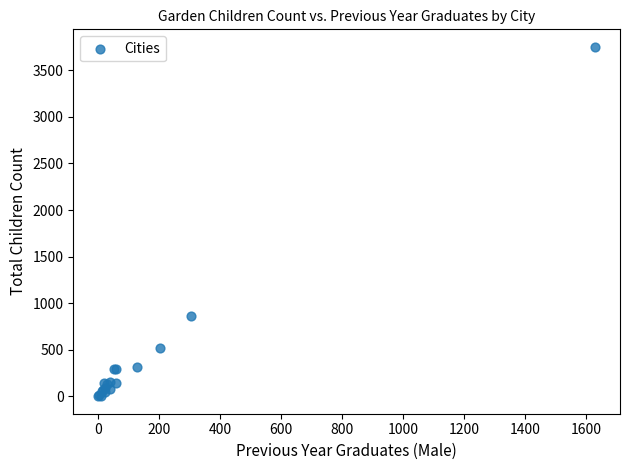

What Y value in the scatter plot is closest to 1876?

863